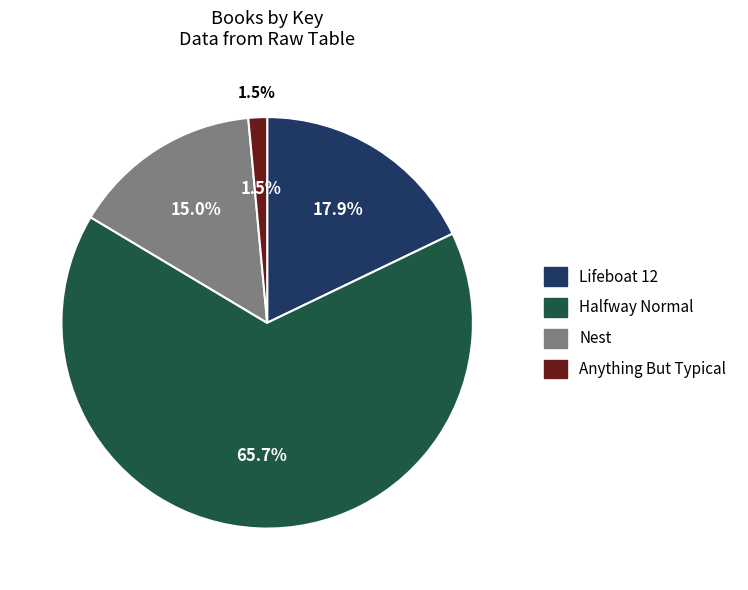

Is there any slice that represents more than half of the pie?

Yes